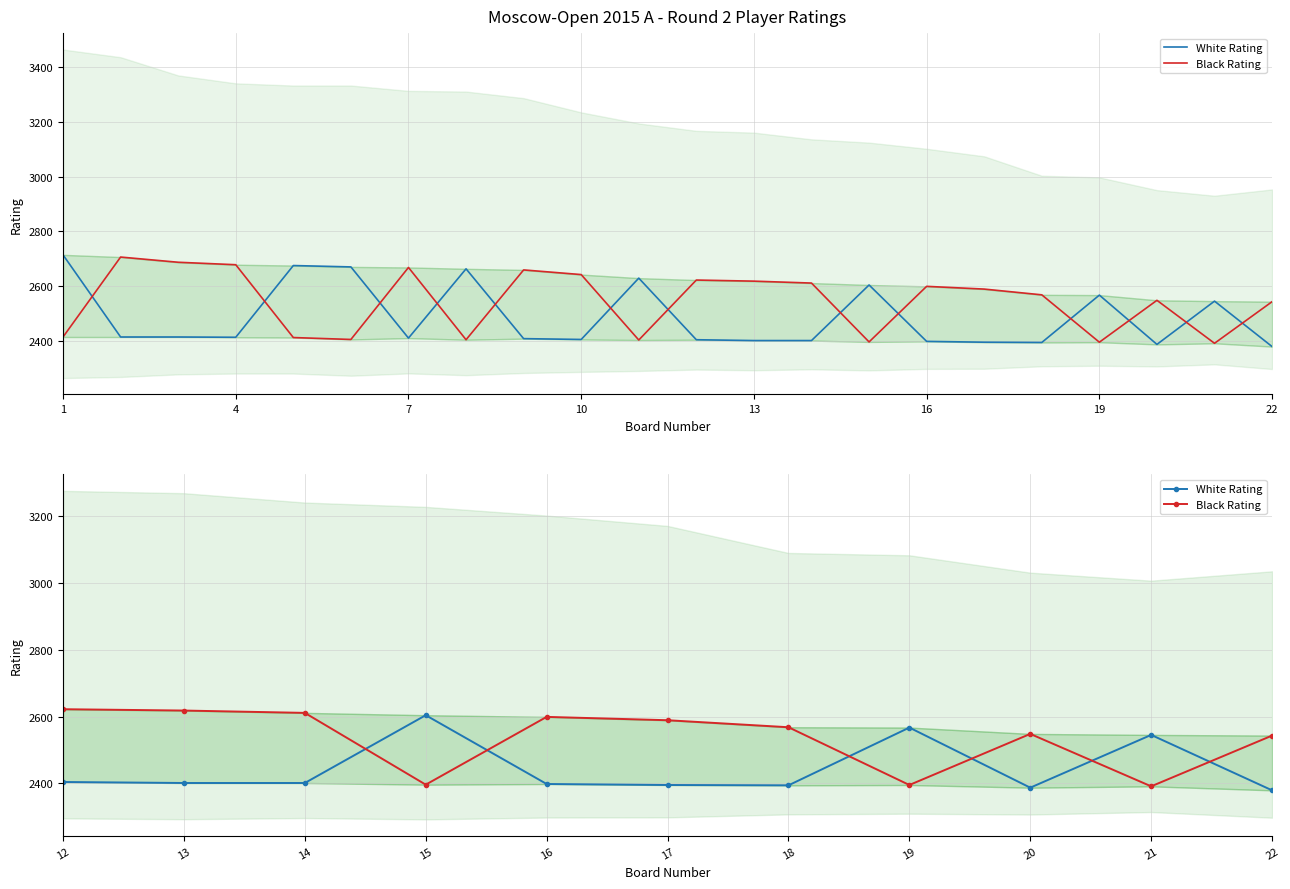

How many distinct data groups are displayed?

2